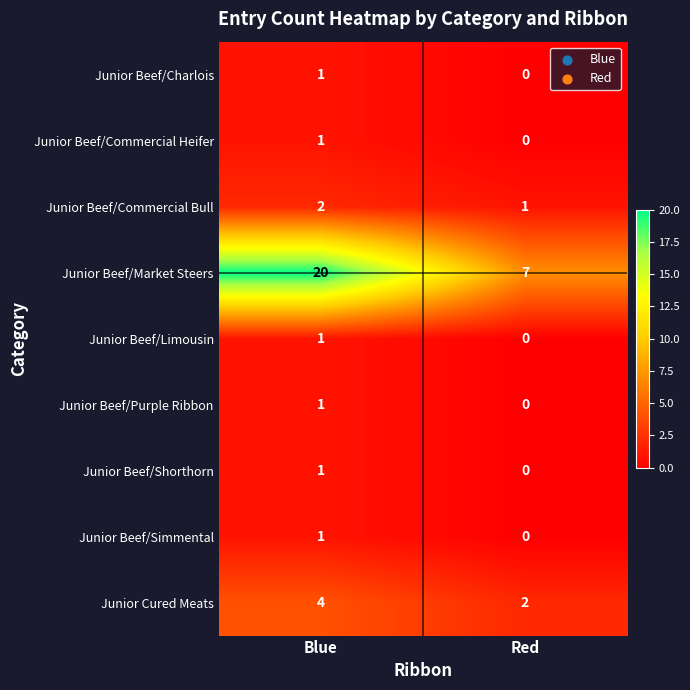

At how many categories does at least one series exceed 6?

2